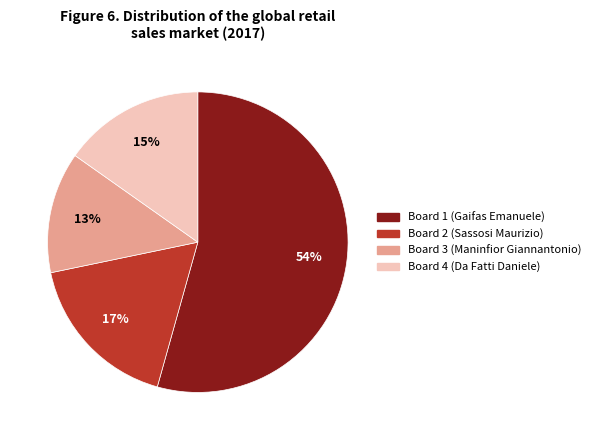

Rank the categories by value from highest to lowest.

Board 1, Board 2, Board 4, Board 3